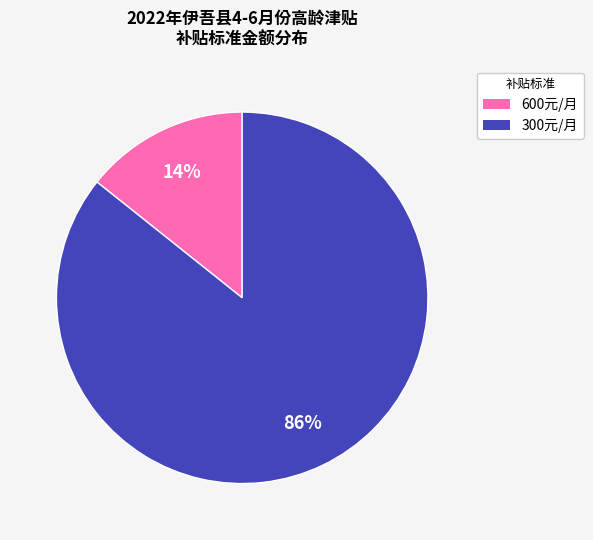

Which slice is the largest?

300元/月